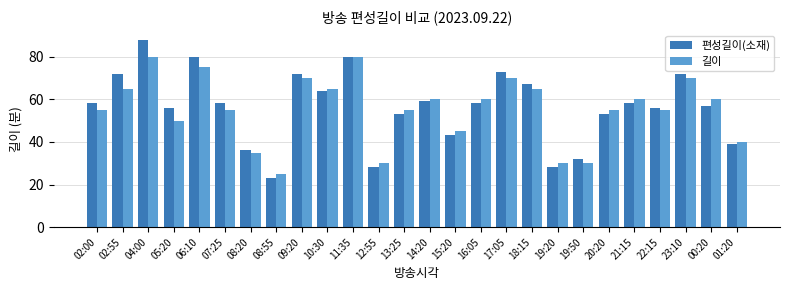

What is the value of the 길이 bar at the 9th from the left?

70